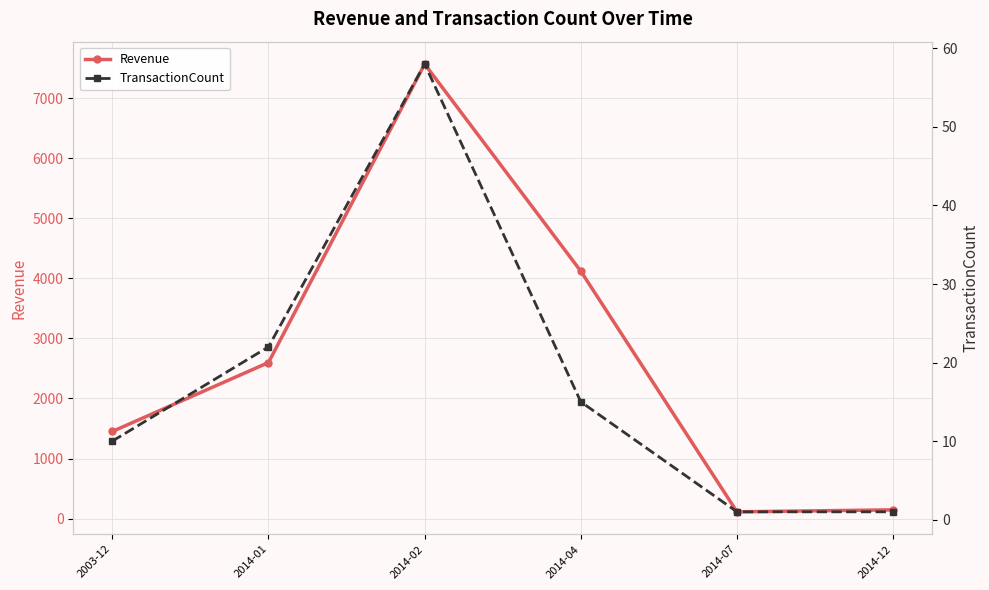

What is the label of the 3rd point from the left?

2014-02